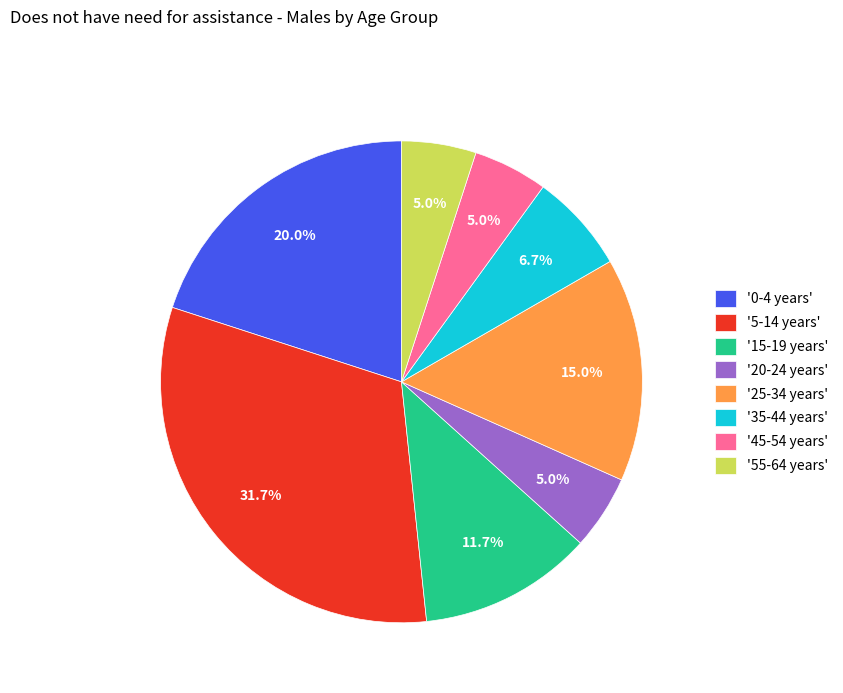

Between '5-14 years' and '35-44 years', which is larger?

'5-14 years'